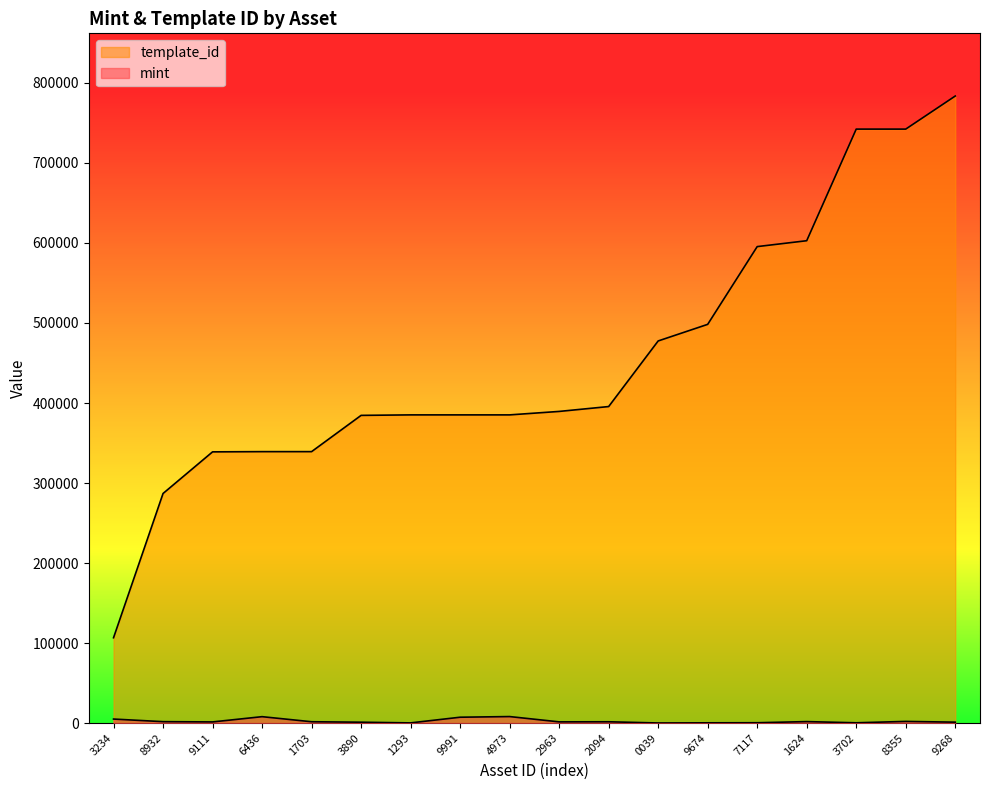

What position from the left is 2094?

11